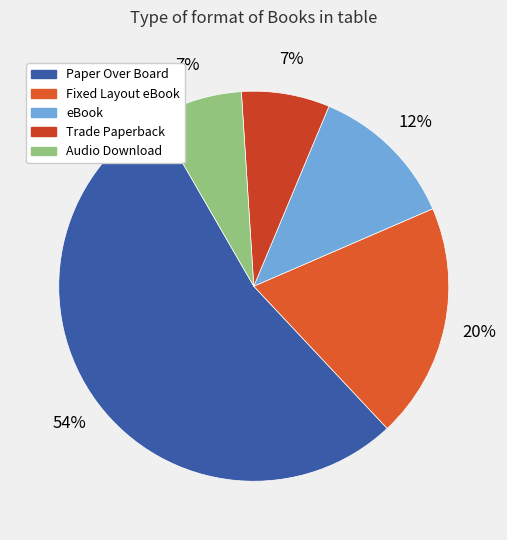

Count the number of slices in the pie.

5